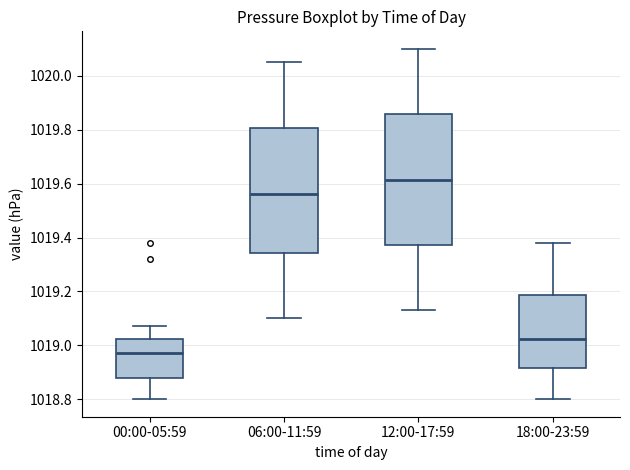

Reading left to right, read every box against the y-axis: the position of its median line, the range the box covers, and the ends of its whiskers. The values are not printed on the chart, so give them approximately, as read against the axis.

00:00-05:59: median 1018.98, box 1018.88 to 1019.02, whiskers 1018.80 to 1019.08
06:00-11:59: median 1019.56, box 1019.34 to 1019.80, whiskers 1019.10 to 1020.06
12:00-17:59: median 1019.62, box 1019.38 to 1019.86, whiskers 1019.14 to 1020.10
18:00-23:59: median 1019.02, box 1018.92 to 1019.18, whiskers 1018.80 to 1019.38